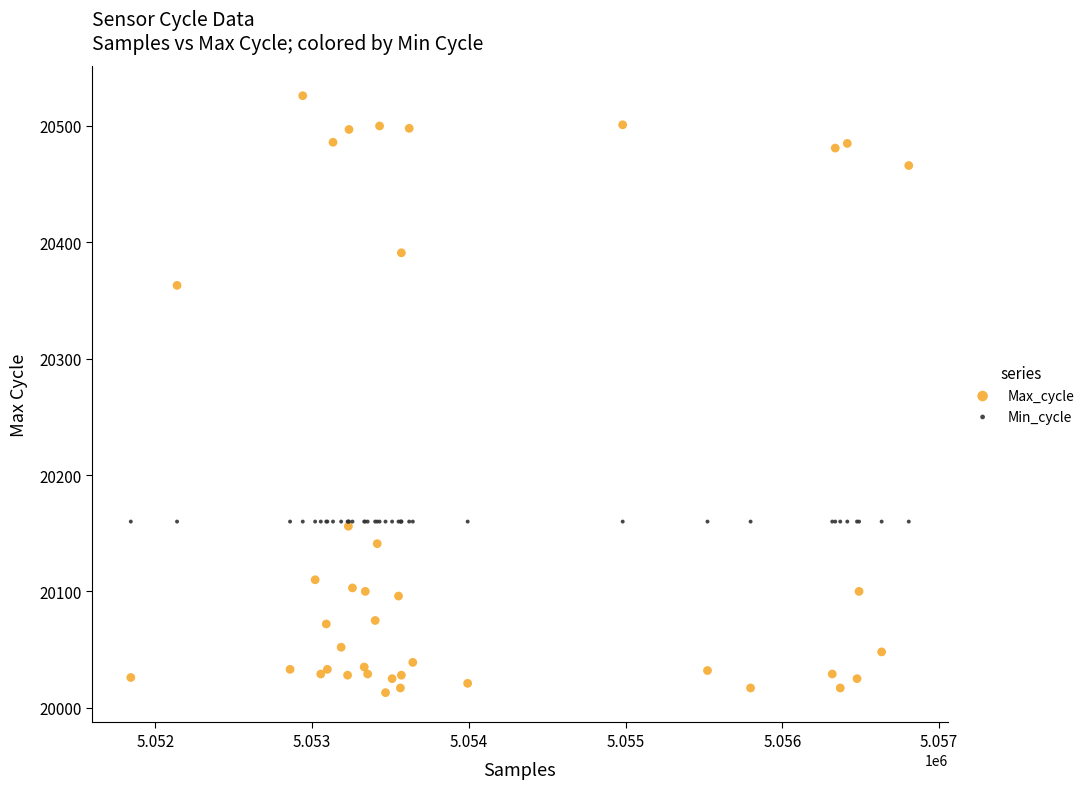

What are all the series names shown in the legend?

Max_cycle, Min_cycle